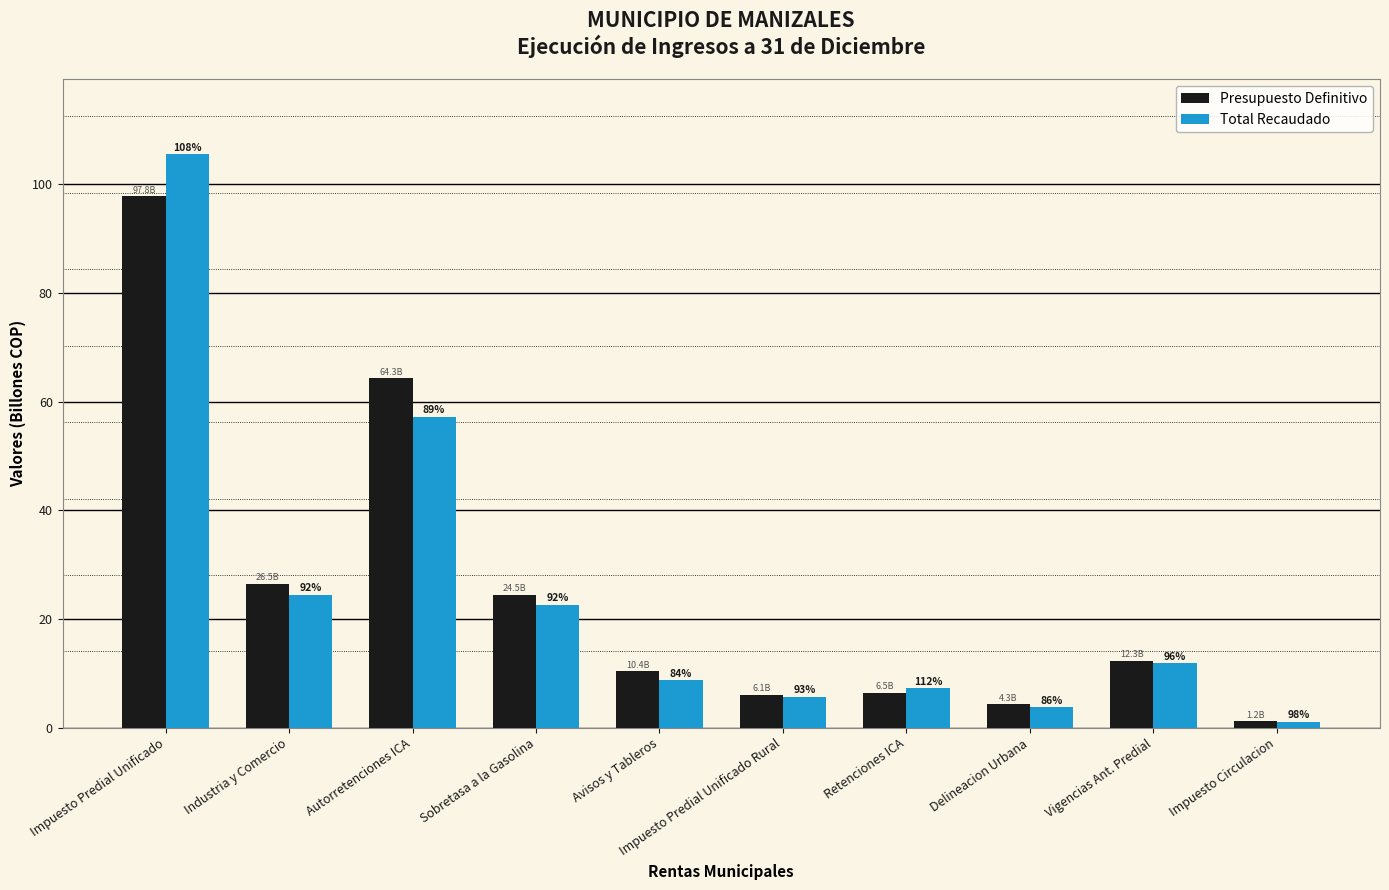

At which category is the sum across all series the highest?

Impuesto Predial Unificado